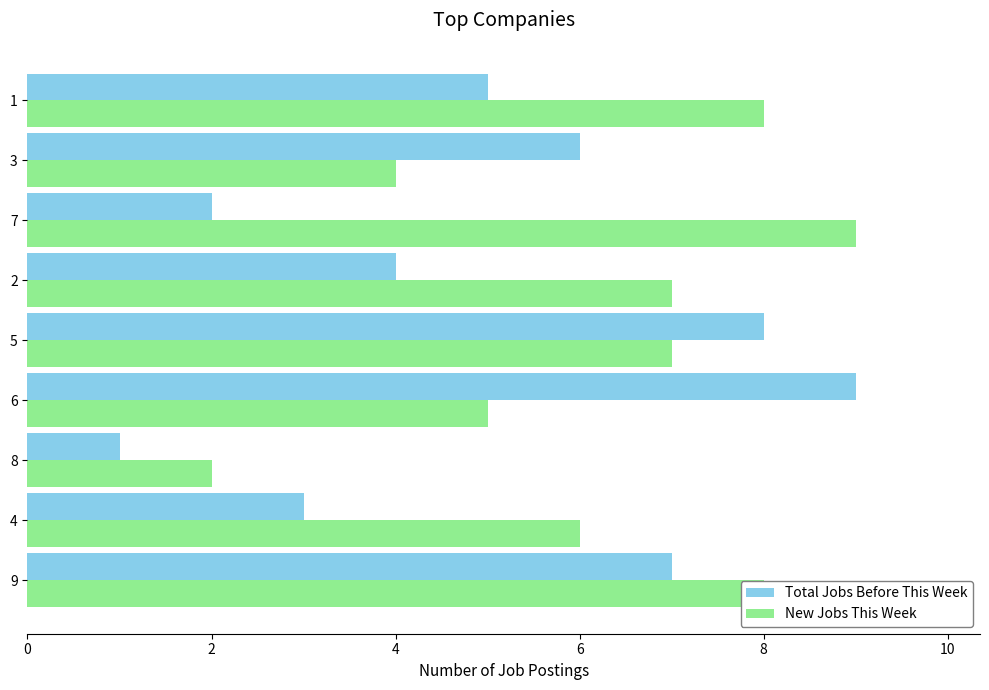

The Total Jobs Before This Week series shows 4 at 2. True or false?

True